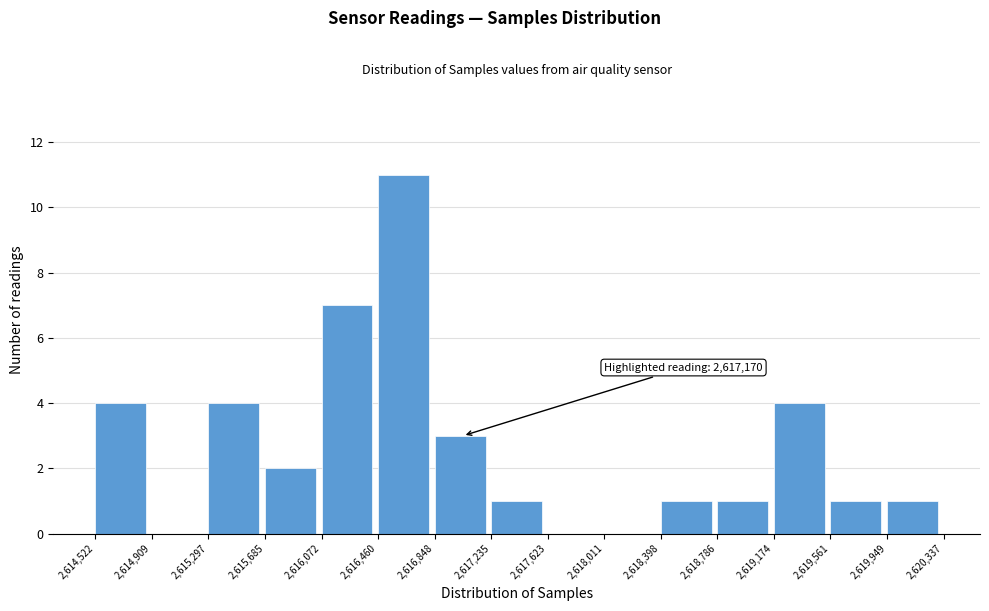

Which range on the x-axis has the tallest bar?

2,616,460 to 2,616,848